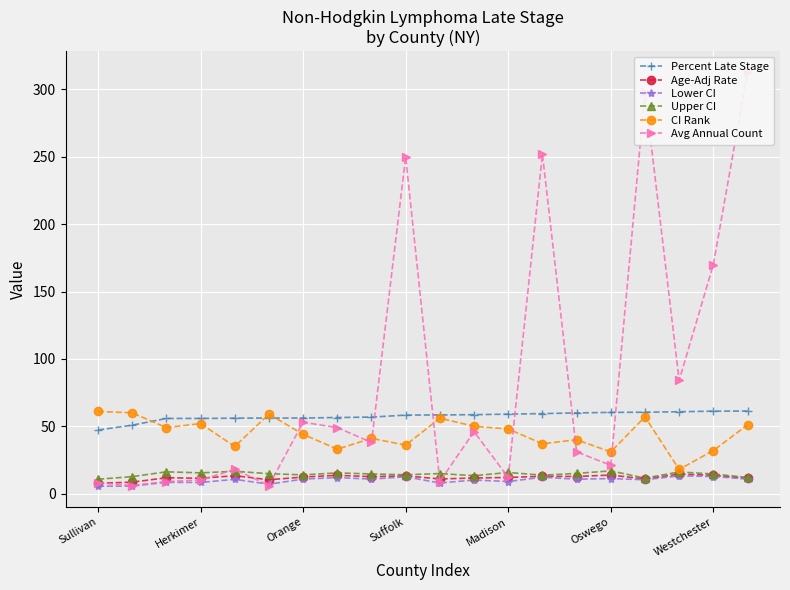

Which series ends up on top after the final intersection of Upper CI and Avg Annual Count?

Avg Annual Count